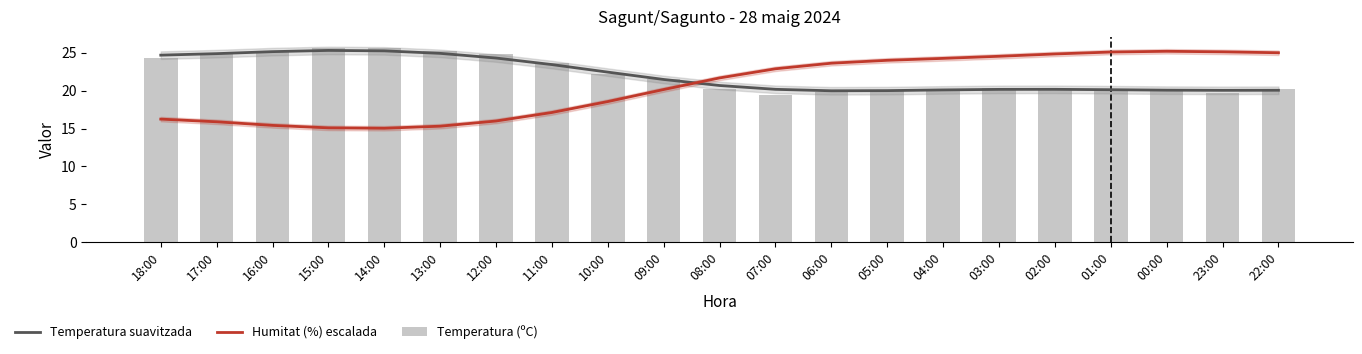

Is it true that Temperatura suavitzada equals 27.4 at 02:00?

False